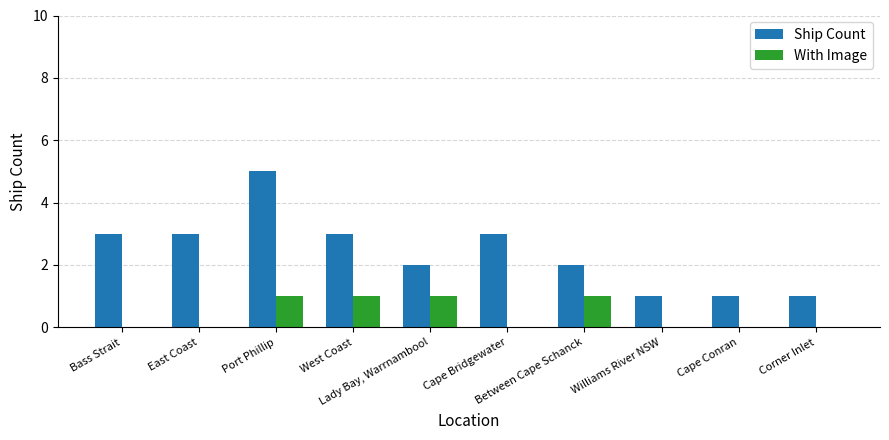

How many groups of bars are there?

10